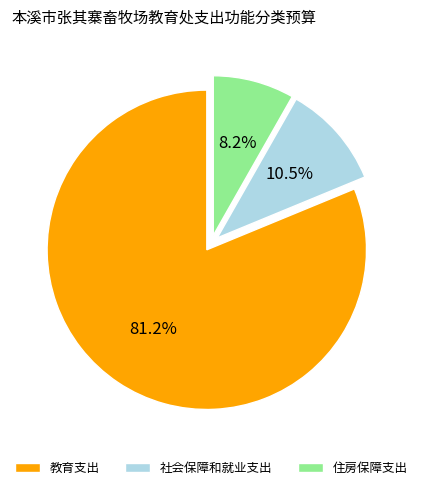

Which category accounts for the majority?

教育支出